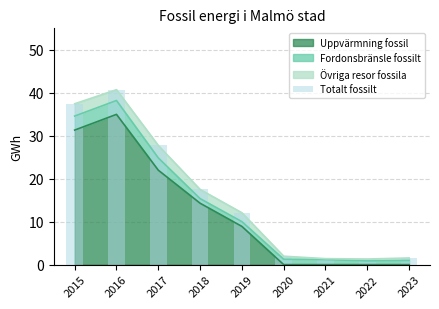

At which category does the chart reach its minimum across all series?

2022